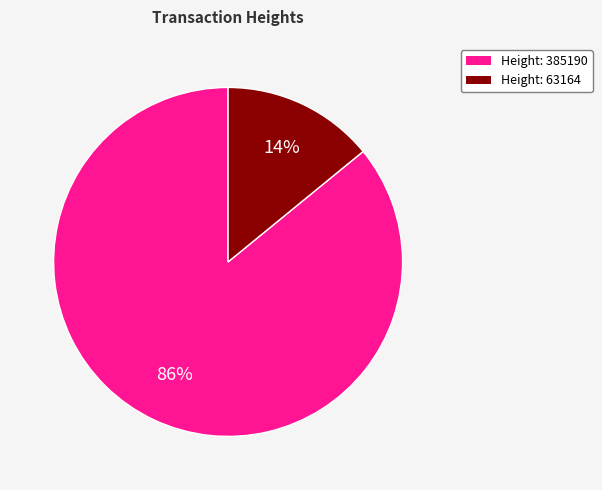

Does any single category account for the majority?

Yes